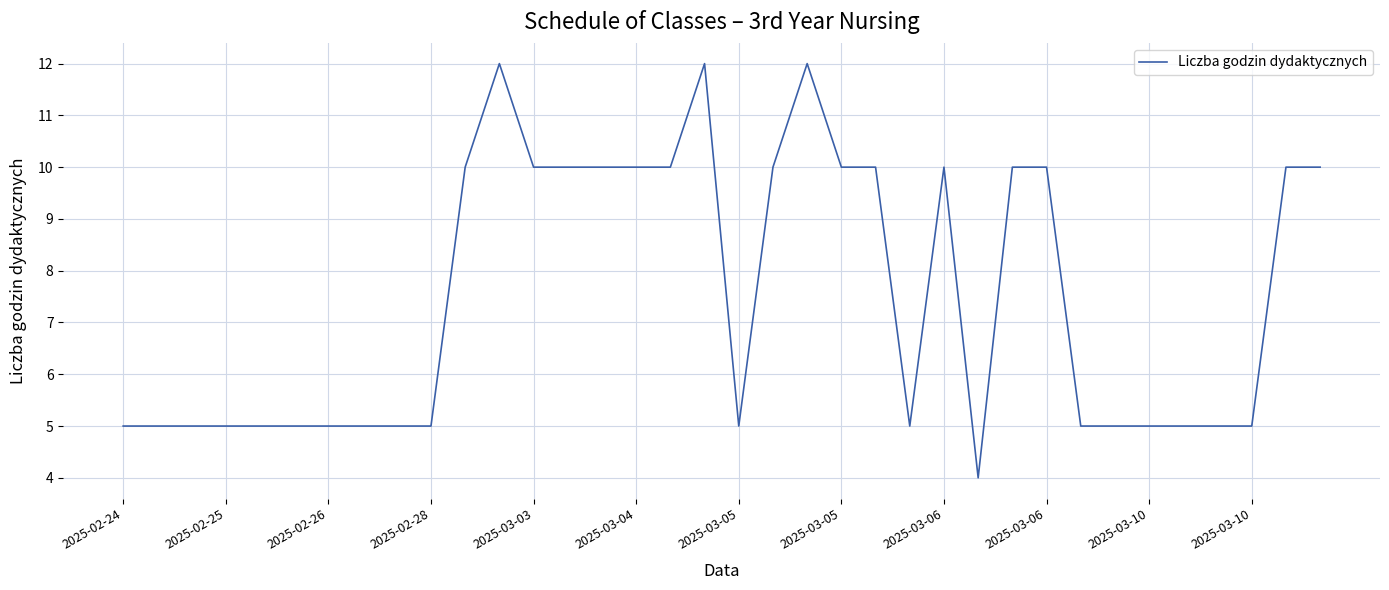

What is the smallest value displayed?

4